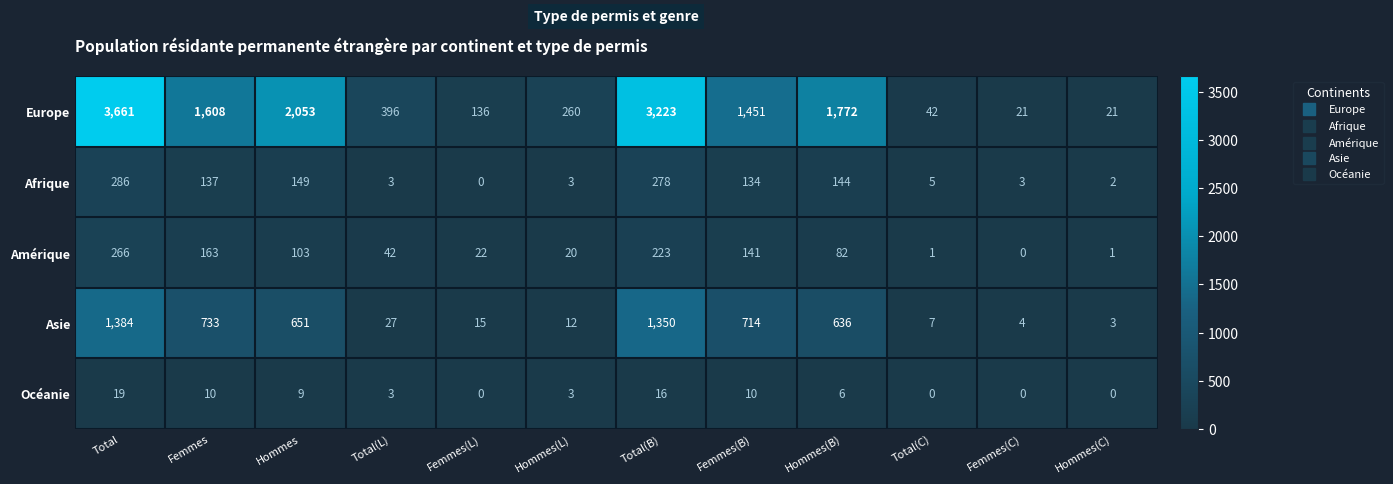

True or false: Amérique has a value of 22 at Femmes(L).

True